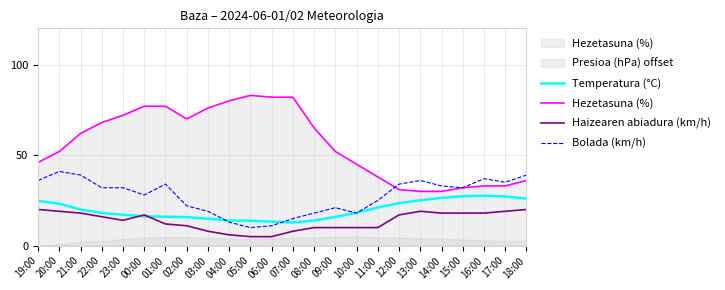

What is the label of the 12th point from the left?

06:00